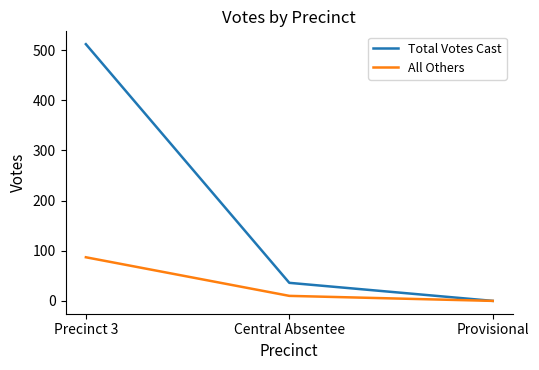

What are all the series names shown in the legend?

Total Votes Cast, All Others